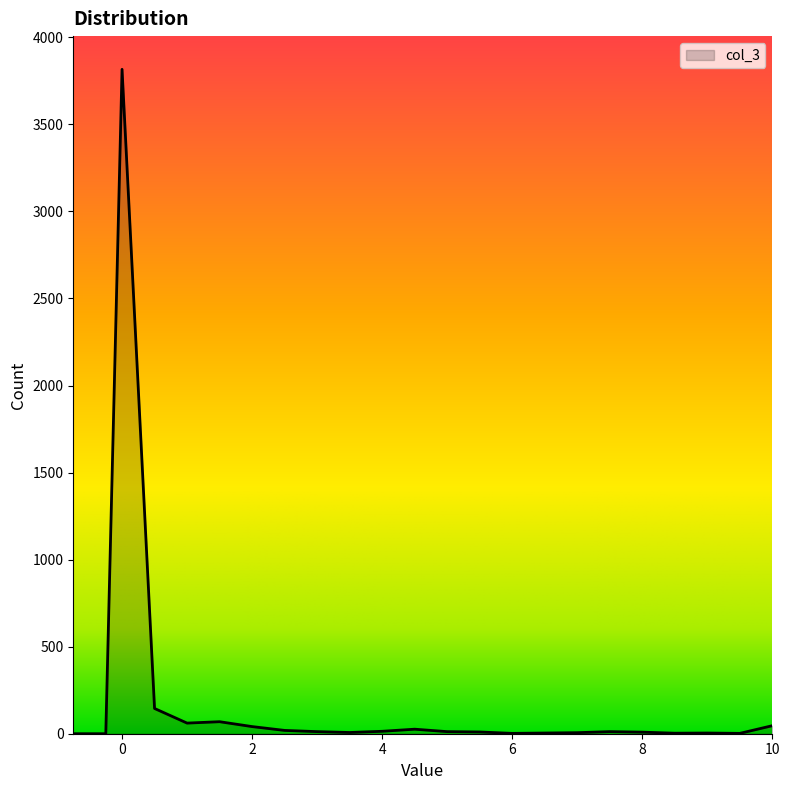

What is the average value?

188